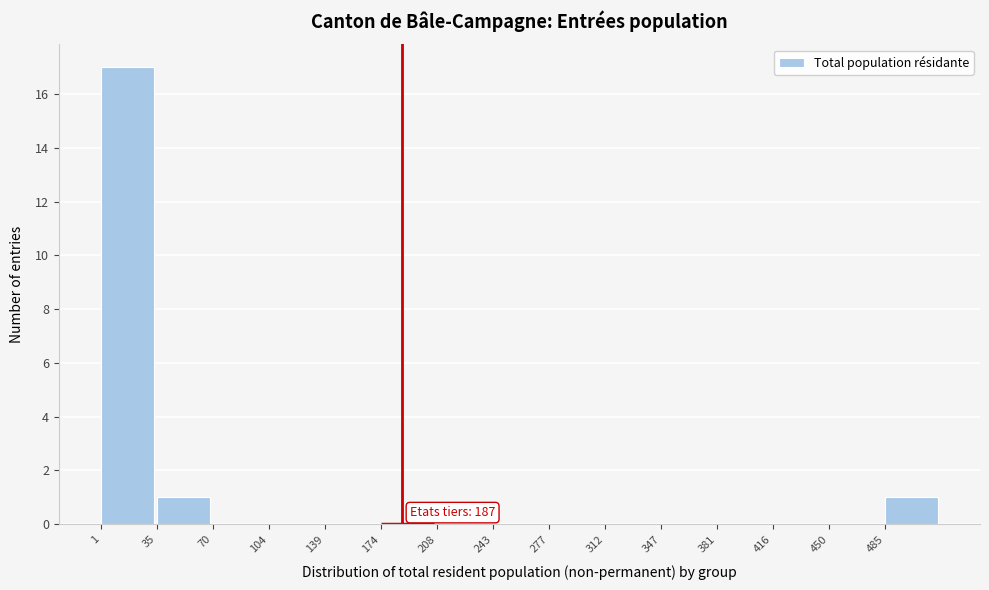

Over which range of the x-axis is the bar tallest?

0 to 35